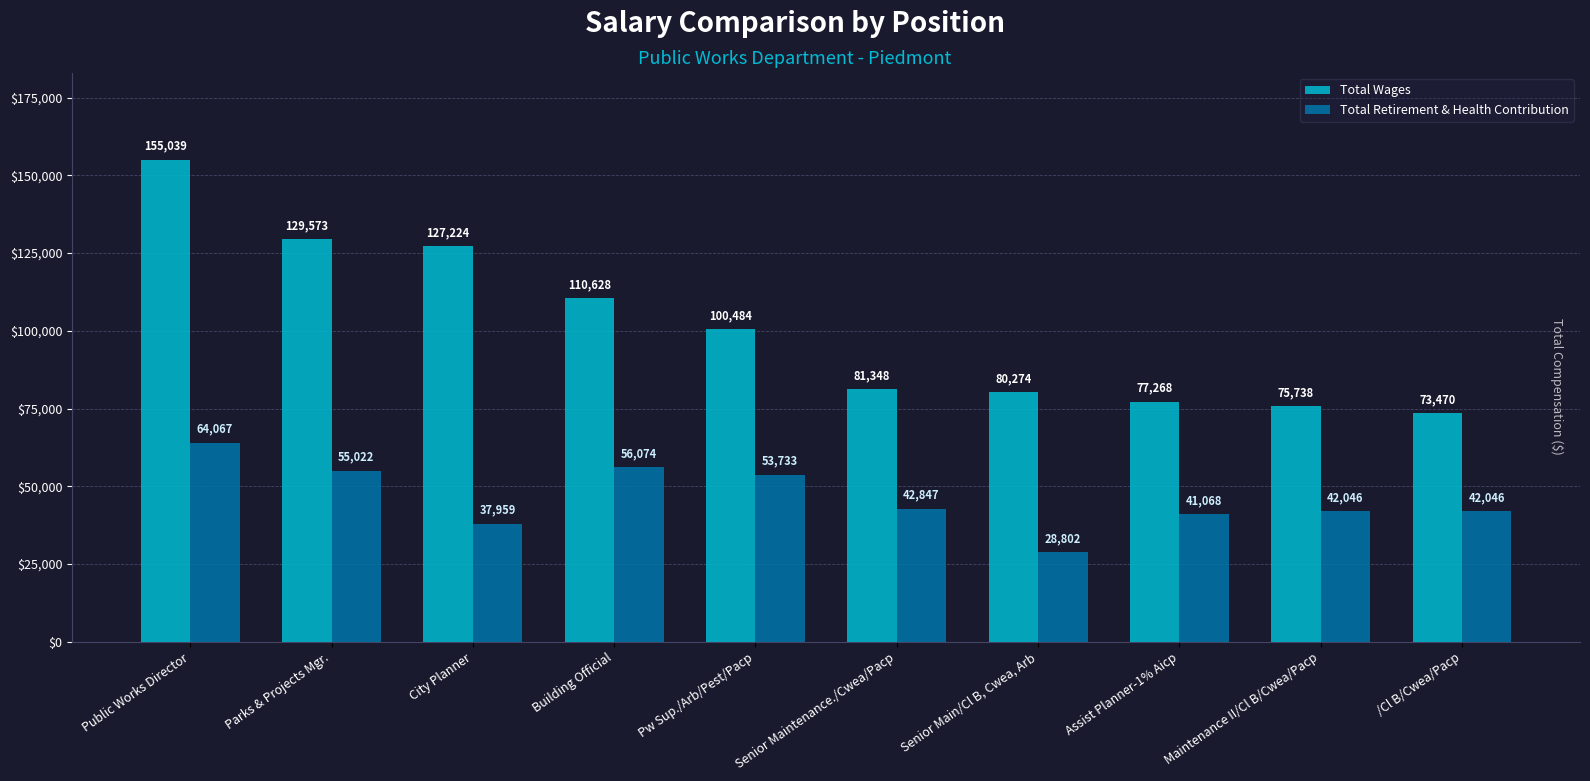

Is it true that Total Retirement & Health Contribution equals 28802 at Senior Main/Cl B, Cwea, Arb?

True